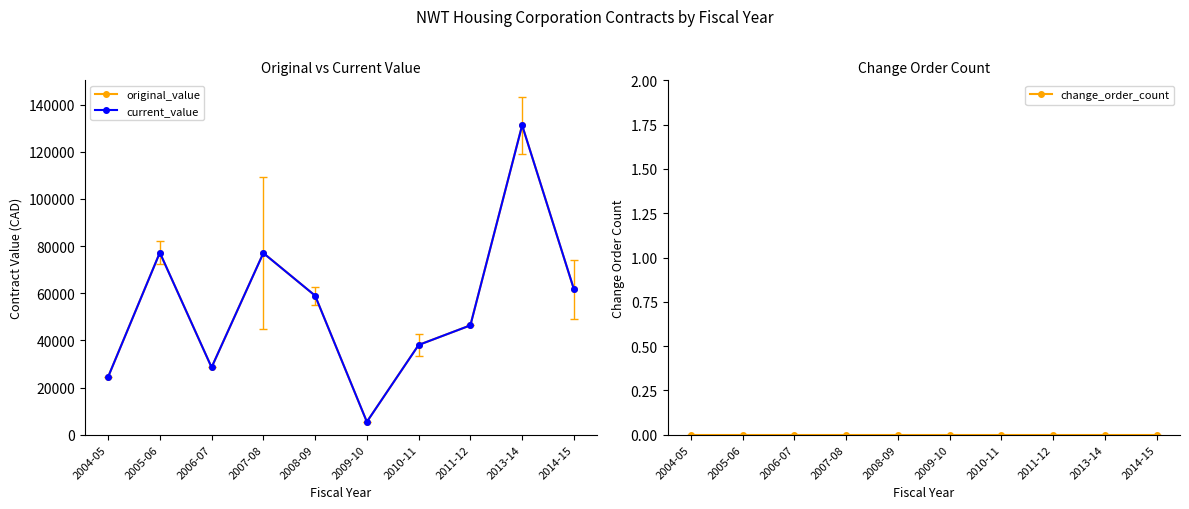

Where is change_order_count nearest to the value 0?

2004-05